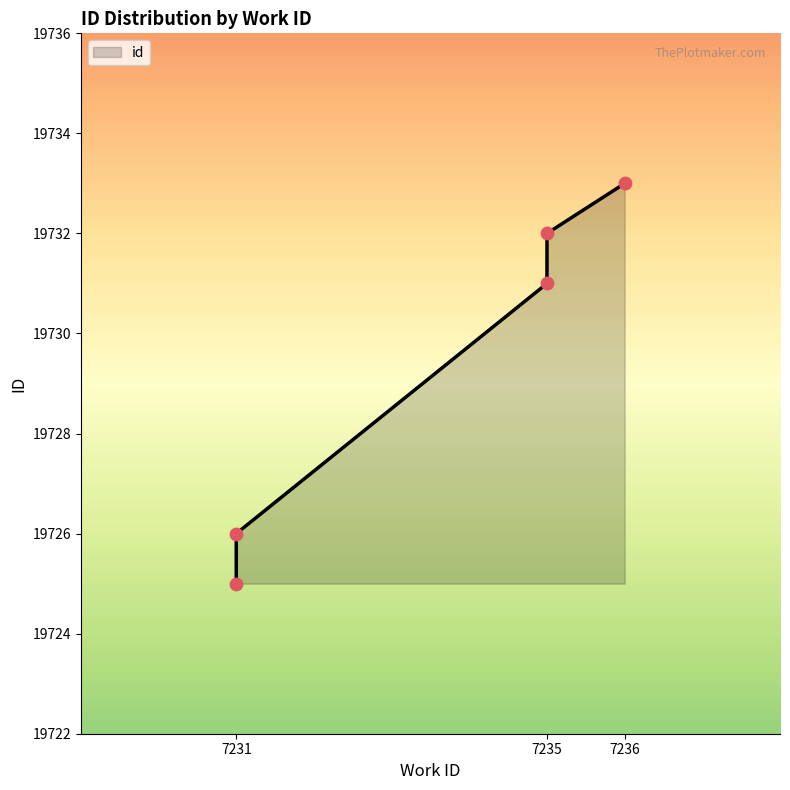

Which has a higher value, 7235 or 7236?

7236